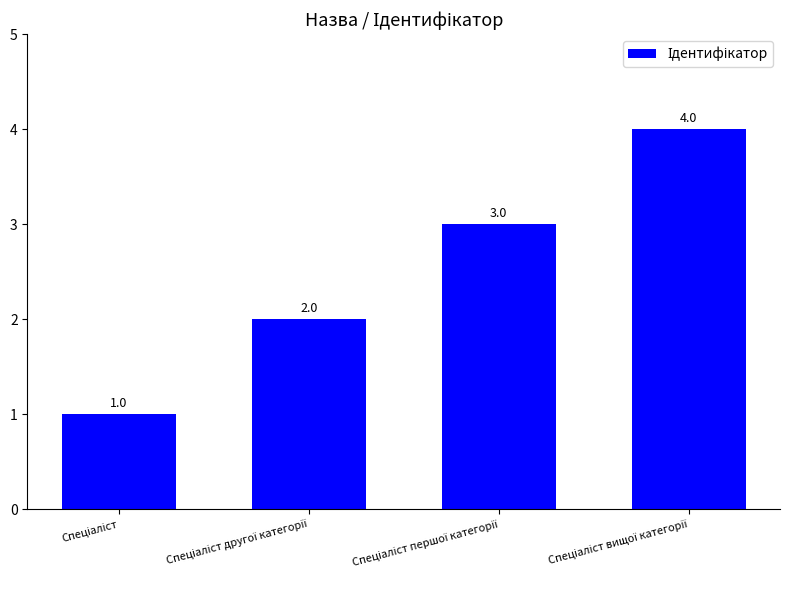

What is the sum of all values?

10